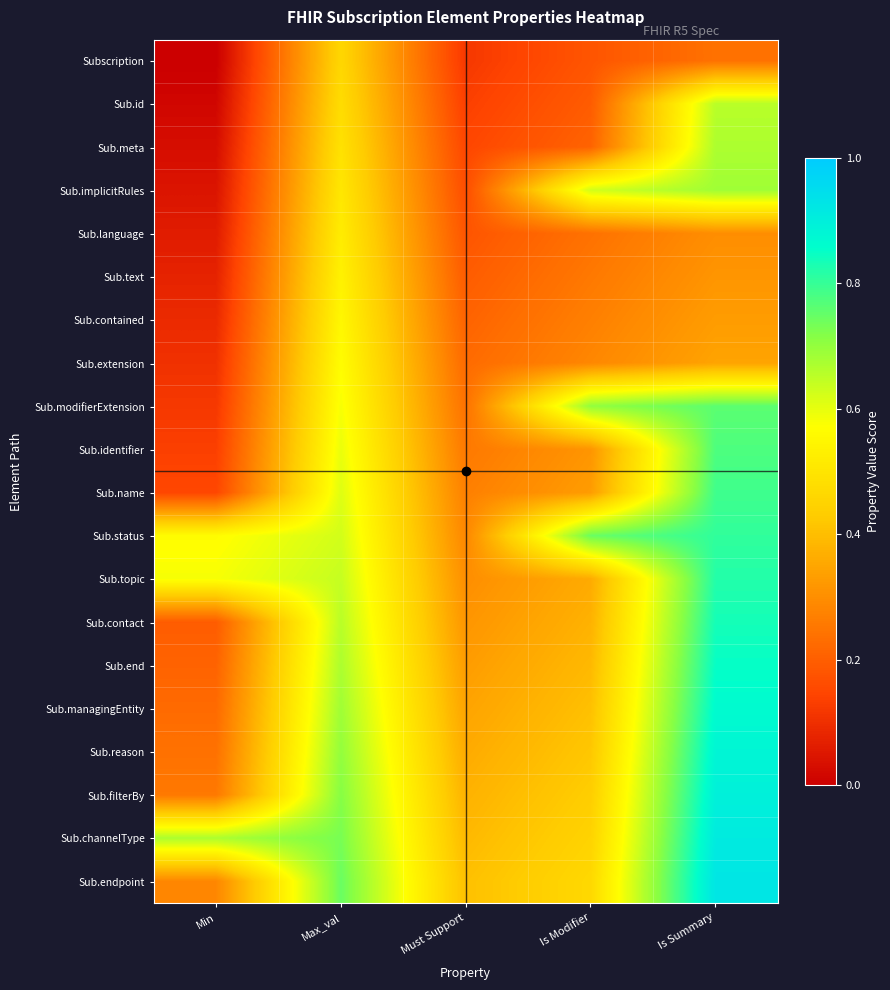

How many data points does each series have?

5